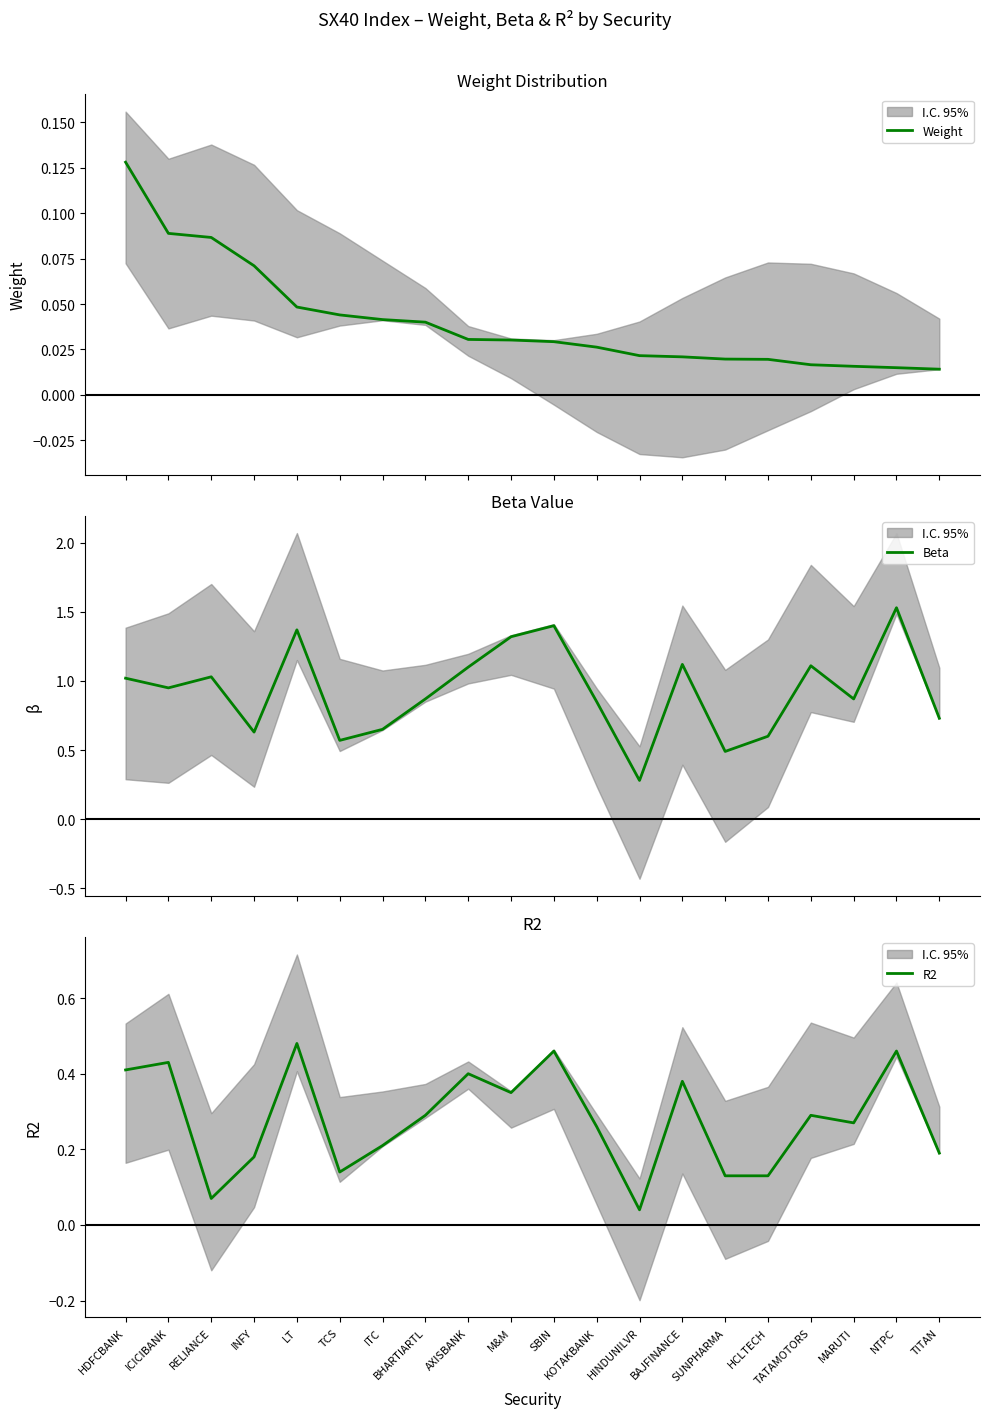

What are all the series names shown in the legend?

Weight, Beta, R2